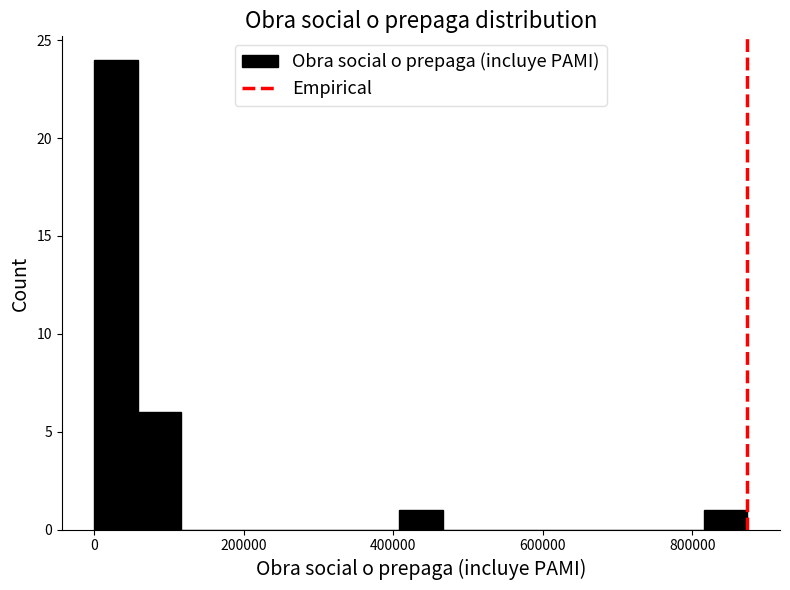

Read against the x-axis, roughly where is the centre of the tallest bar?

20000